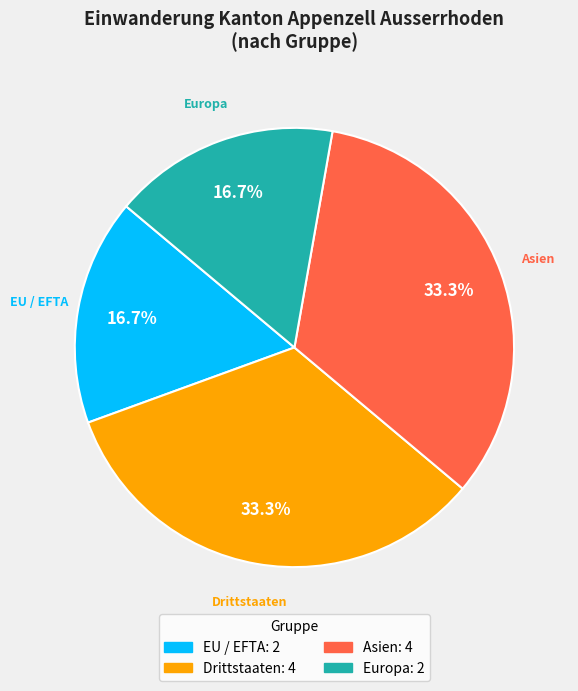

To the nearest percent, what is the average slice percentage?

25%